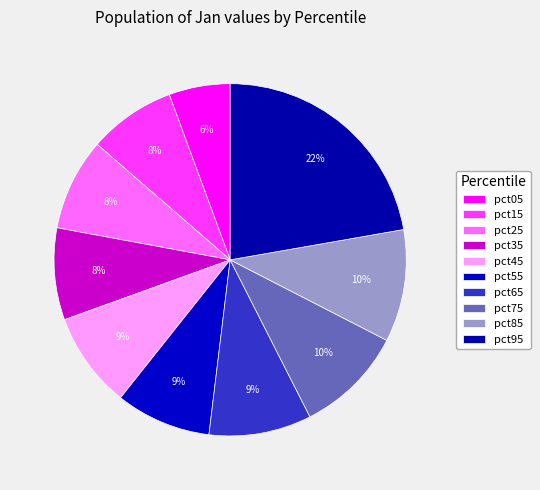

Does pct05 represent more than half of the total?

No